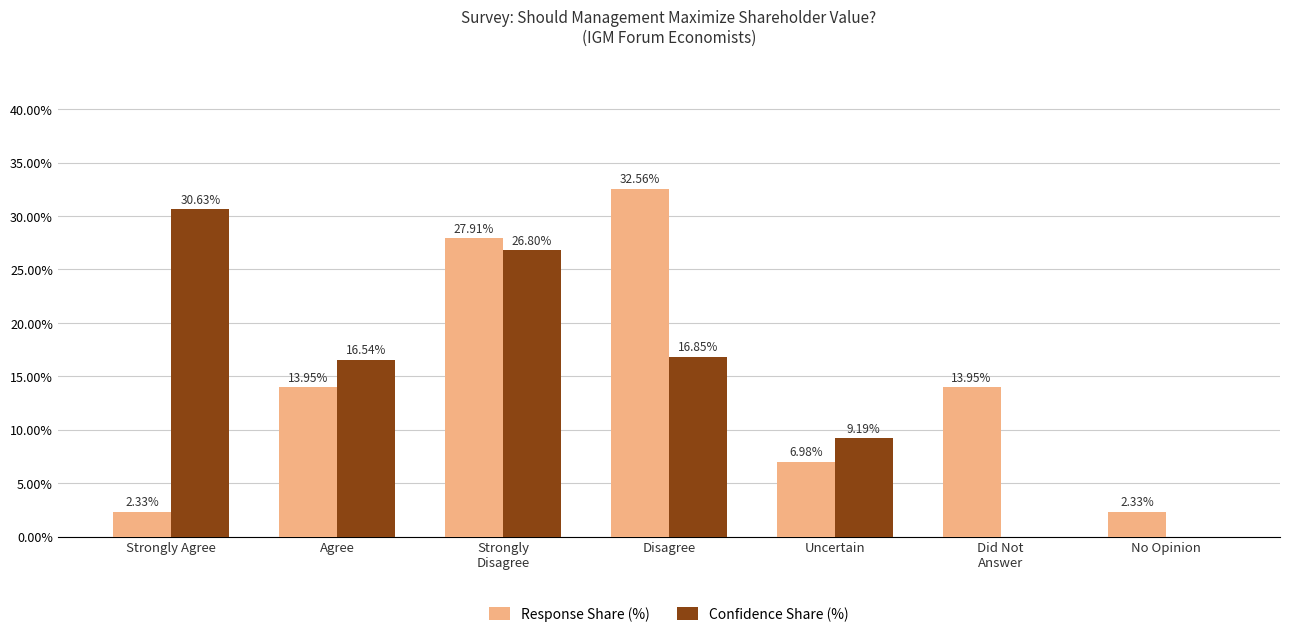

Is the value of Confidence Share (%) at No Opinion greater than the value of Response Share (%) at Uncertain?

No